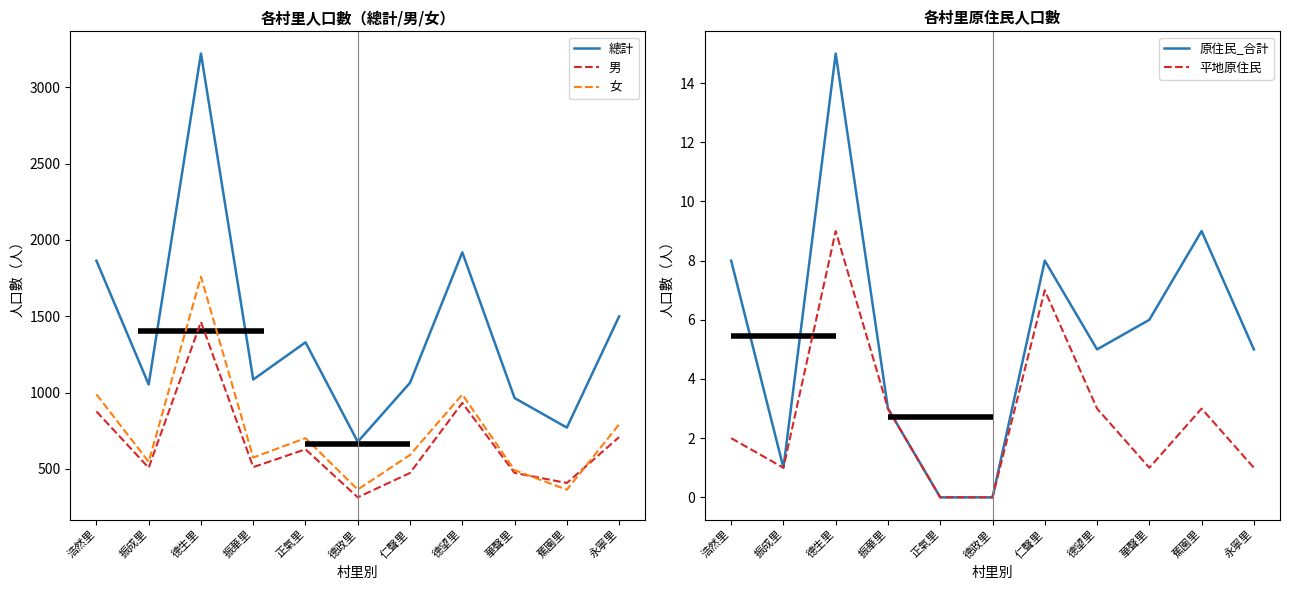

What is the difference between the 總計 values at 德望里 and 浩然里?

55